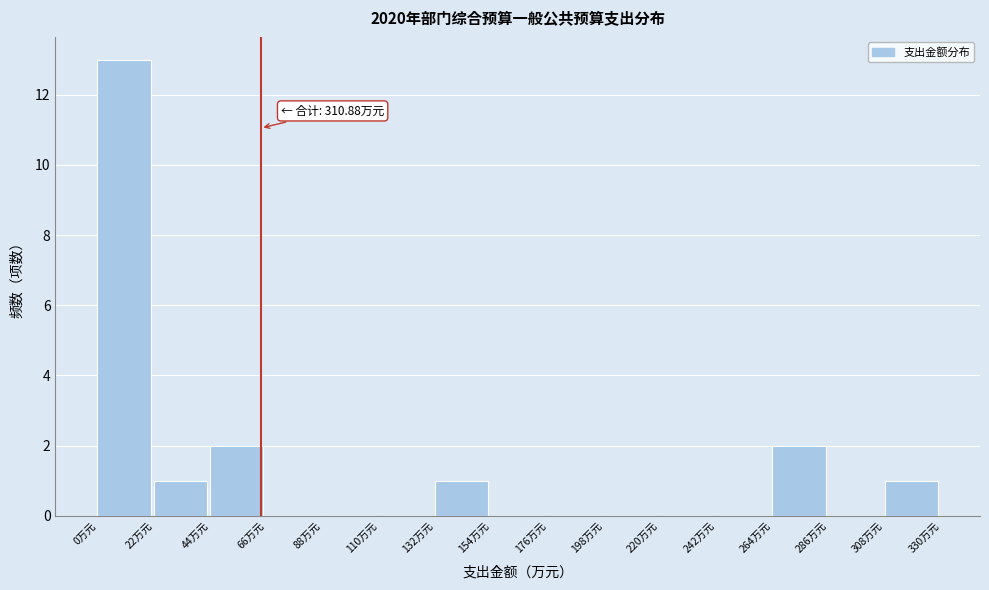

Over which range of the x-axis is the bar tallest?

0 to 20